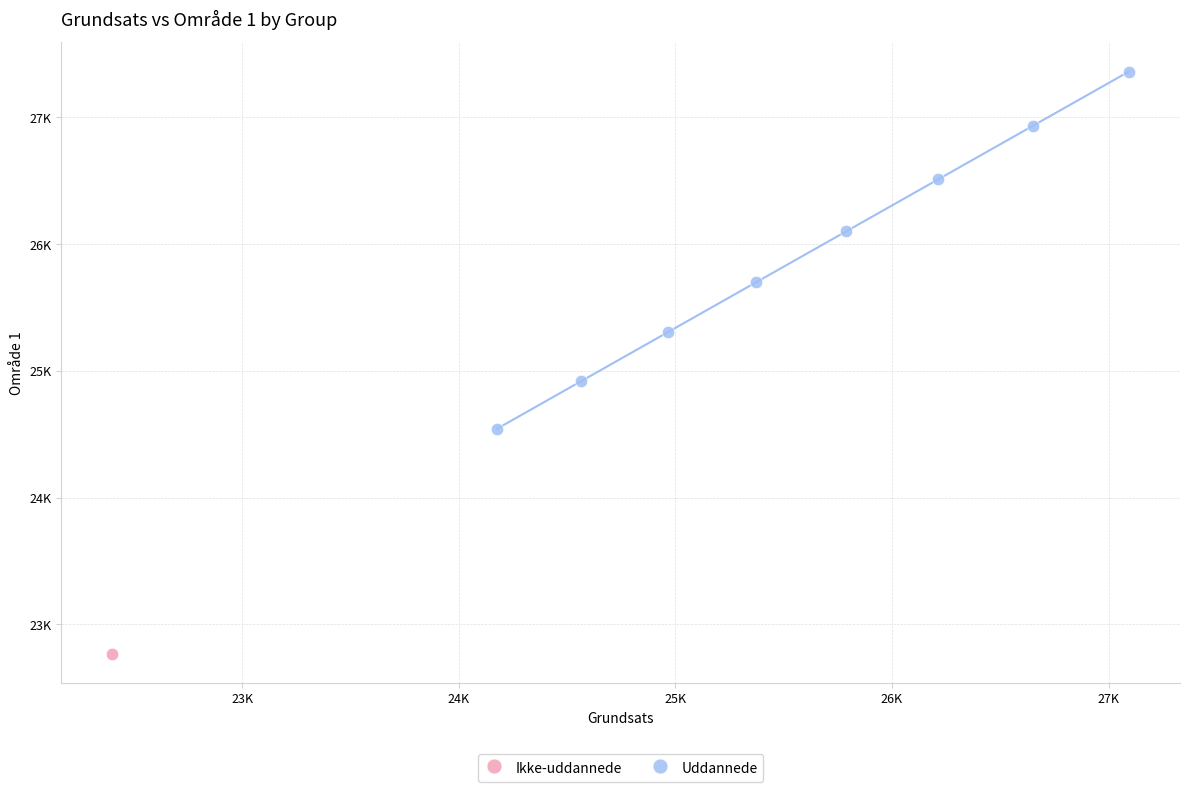

What are all the series names shown in the legend?

Ikke-uddannede, Uddannede